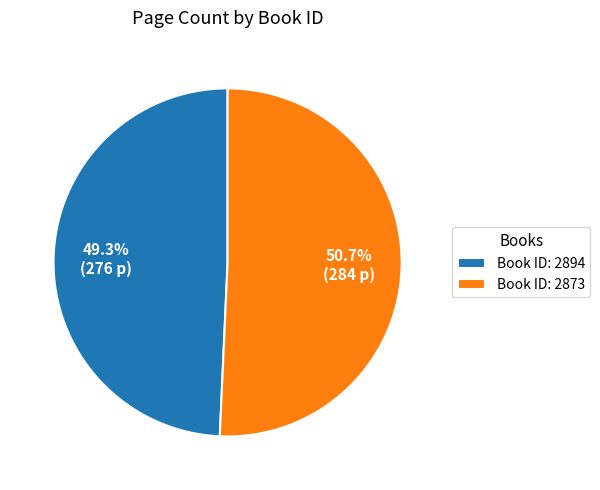

What portion of the pie excludes Book ID: 2873?

49.3%